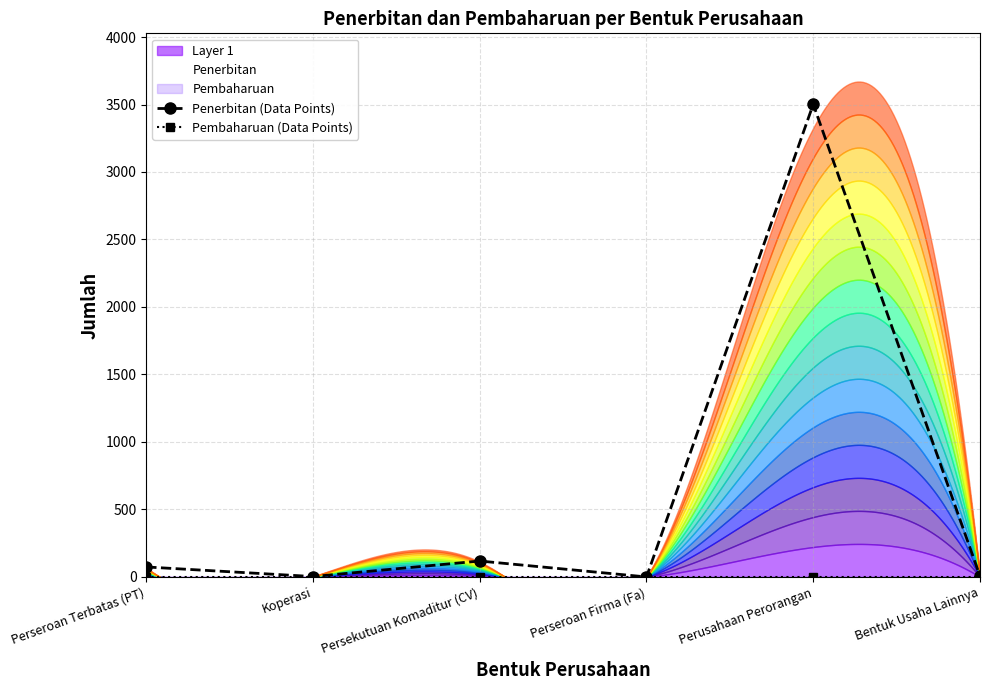

What is the label of the 2nd point from the left?

Koperasi